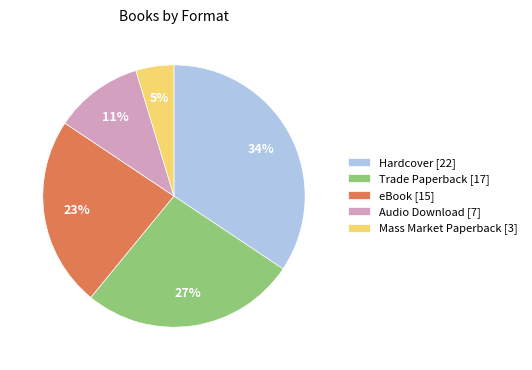

Is the sum of Trade Paperback [17] and Mass Market Paperback [3] greater than half?

No